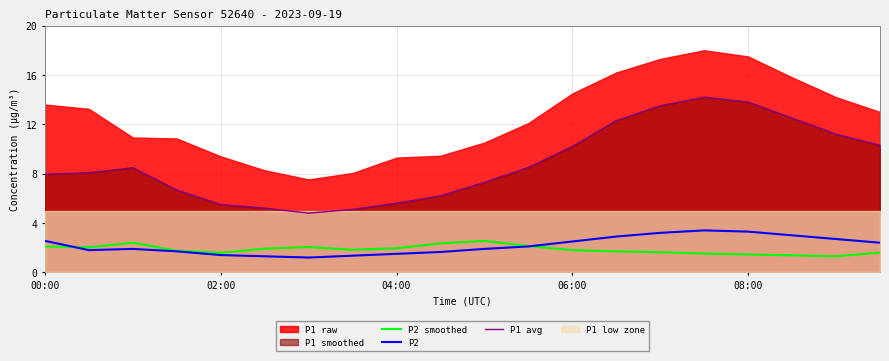

The P1 avg series shows 10.3 at 19. True or false?

True